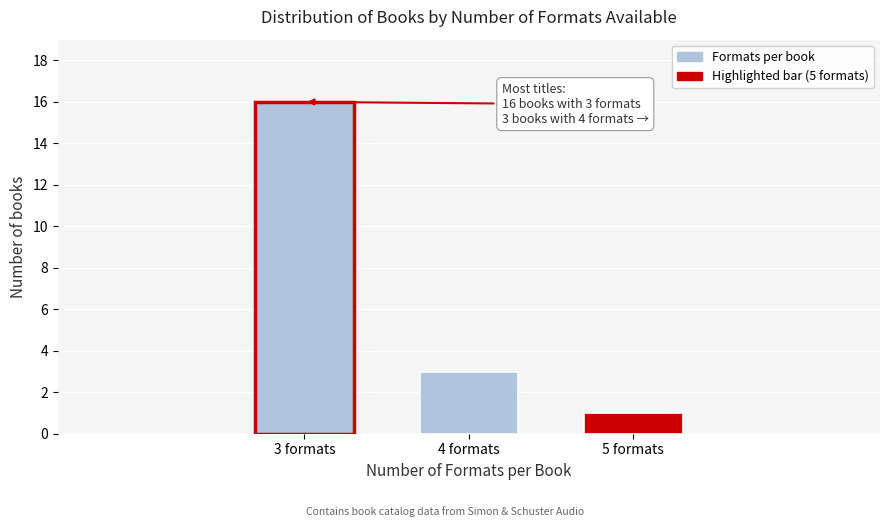

Reading left to right, list all the values displayed in this chart.

3 formats=16	4 formats=3	5 formats=1